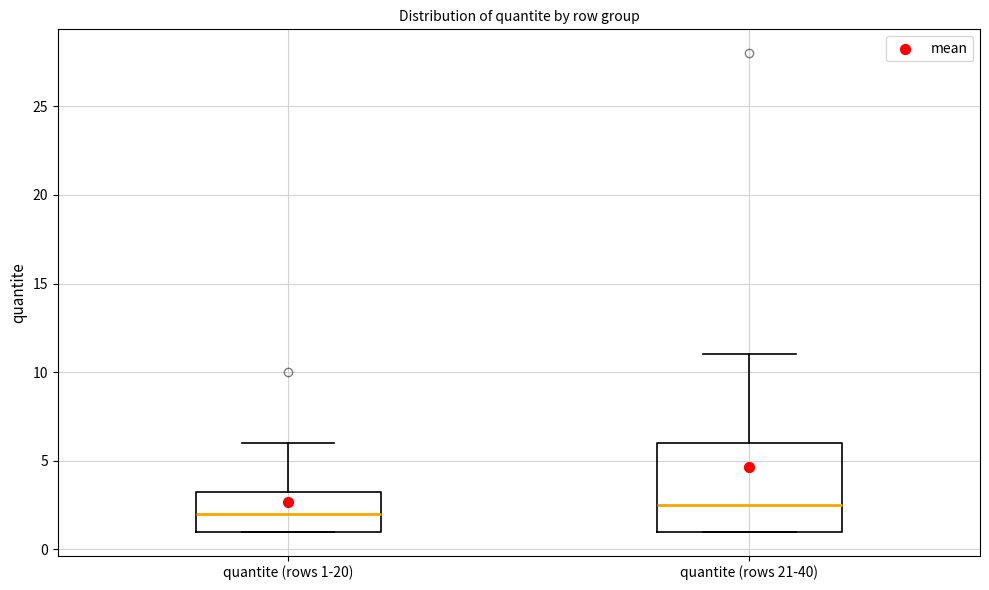

Where does the median line of the box for quantite (rows 21-40) sit on the y-axis? The values are not printed on the chart, so give them approximately, as read against the axis.

2.5